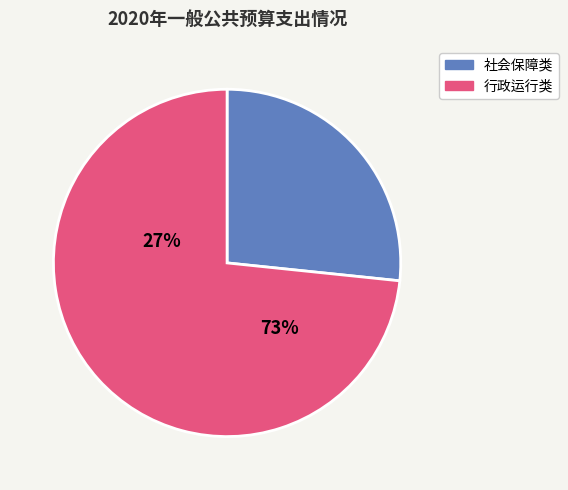

Is there any slice that represents more than half of the pie?

Yes